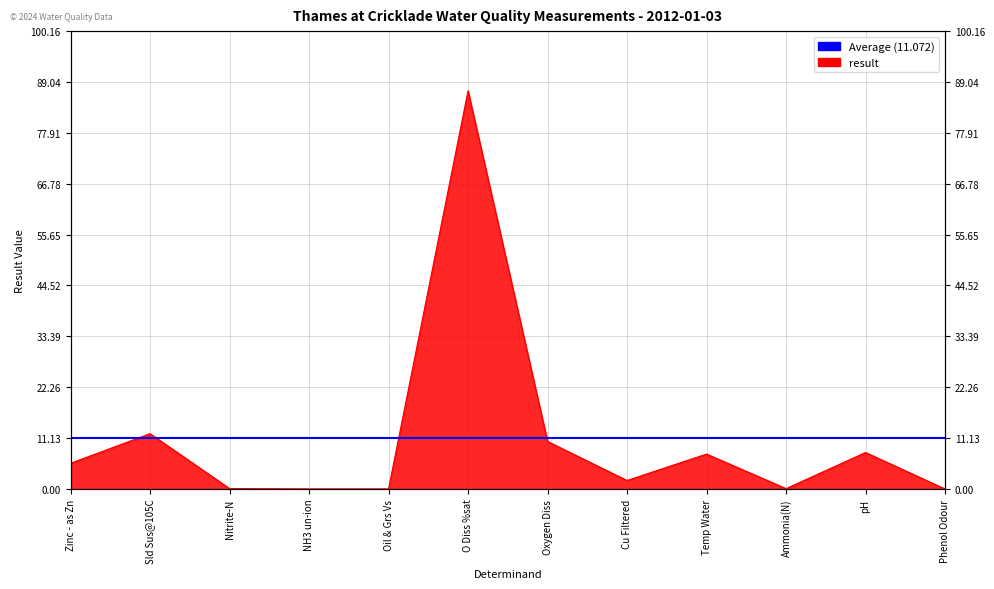

Does the chart display data point markers on the line(s)?

No